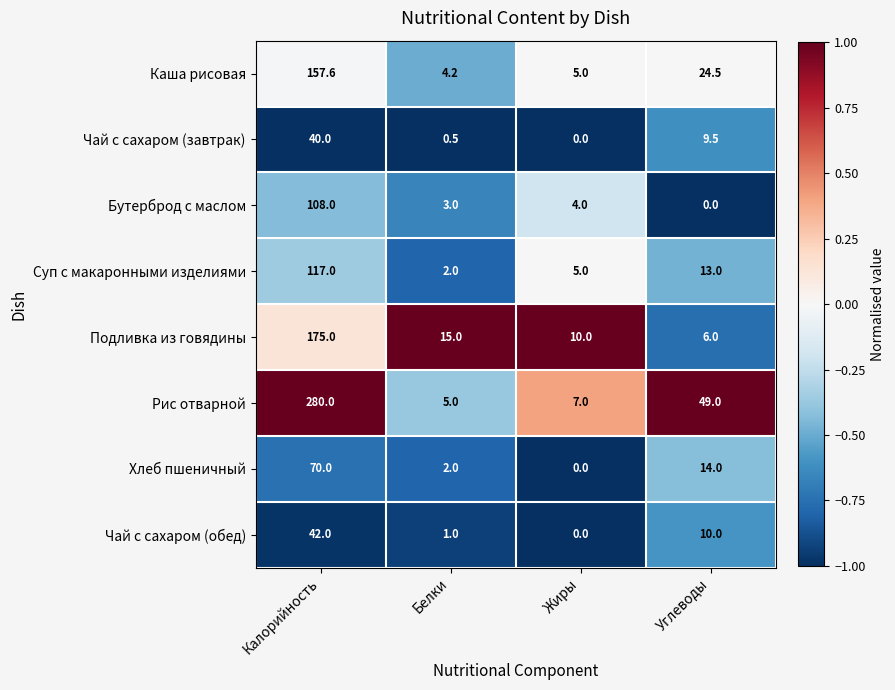

List the series in order of their peak value, highest first.

Рис отварной, Подливка из говядины, Каша рисовая, Суп с макаронными изделиями, Бутерброд с маслом, Хлеб пшеничный, Чай с сахаром (обед), Чай с сахаром (завтрак)